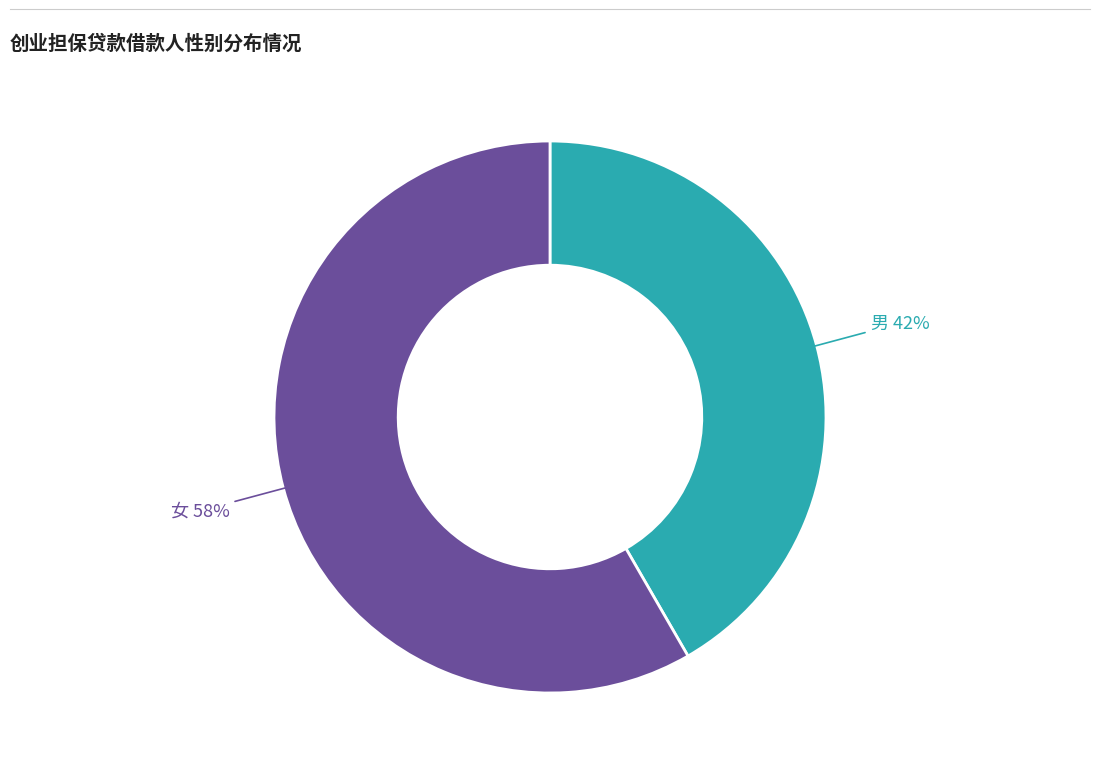

To the nearest percent, what is the average slice percentage?

50%